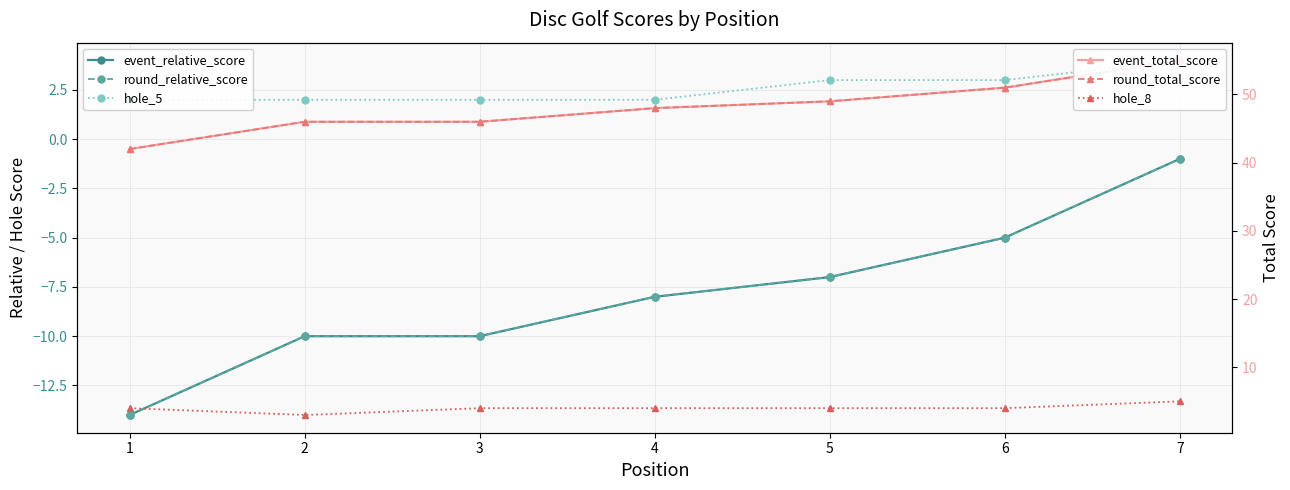

Count the number of data series in this chart.

6